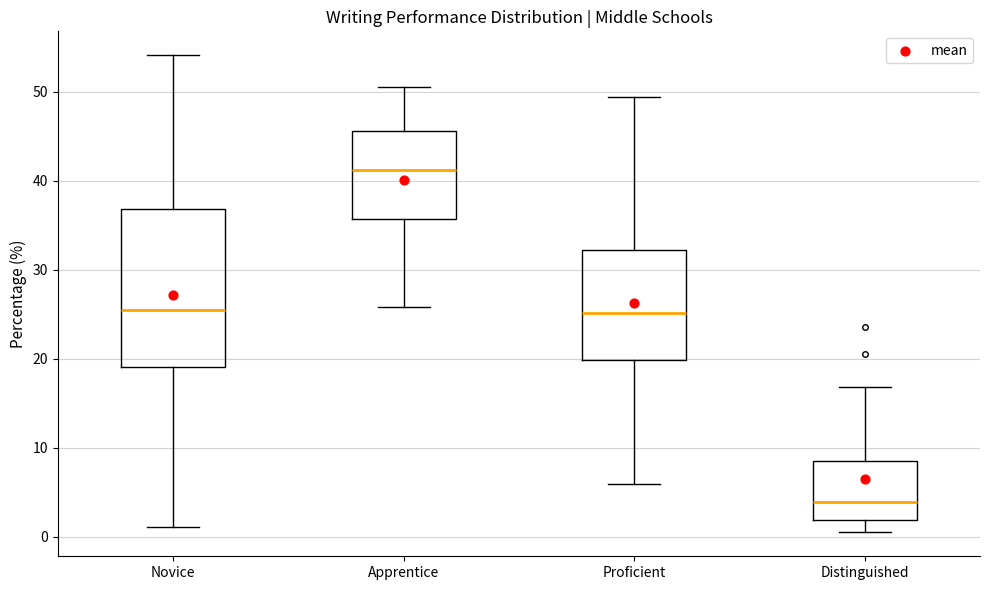

Reading left to right, transcribe this box plot: for each box, give where its median line is, the range the box spans, and where its two whiskers end, as read against the y-axis. The values are not printed on the chart, so give them approximately, as read against the axis.

Novice: median 26, box 19 to 37, whiskers 1 to 54
Apprentice: median 41, box 36 to 46, whiskers 26 to 51
Proficient: median 25, box 20 to 32, whiskers 6 to 49
Distinguished: median 4, box 2 to 9, whiskers 1 to 17